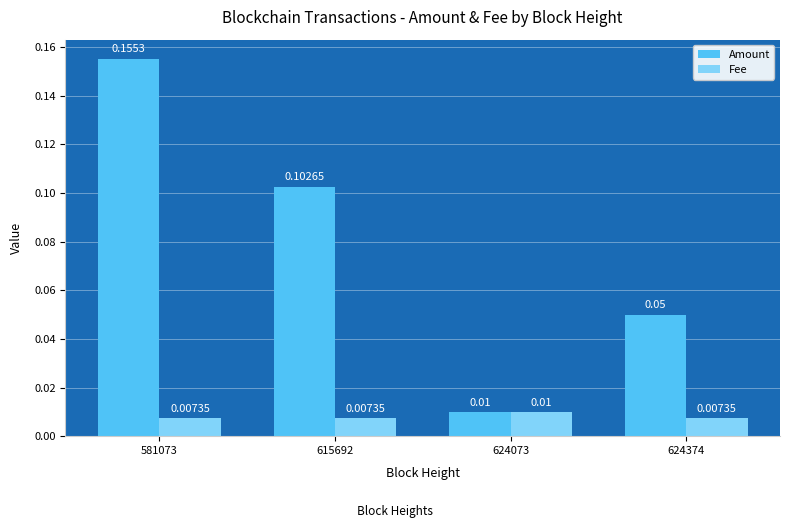

Which series changed the most between 624073 and 624374?

Amount